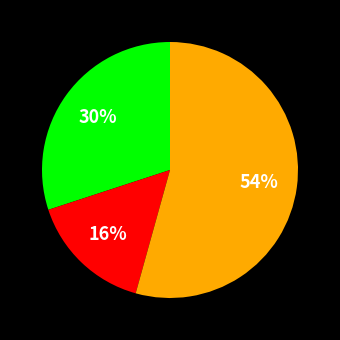

Is there any slice that represents more than half of the pie?

Yes